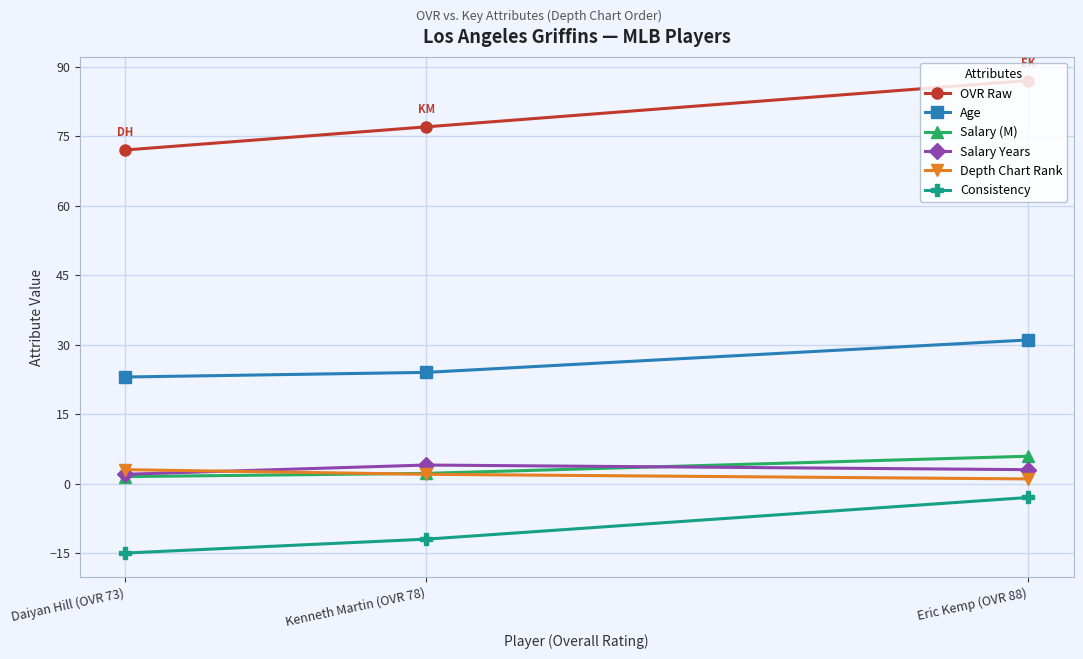

What are all the series names shown in the legend?

OVR Raw, Age, Salary (M), Salary Years, Depth Chart Rank, Consistency